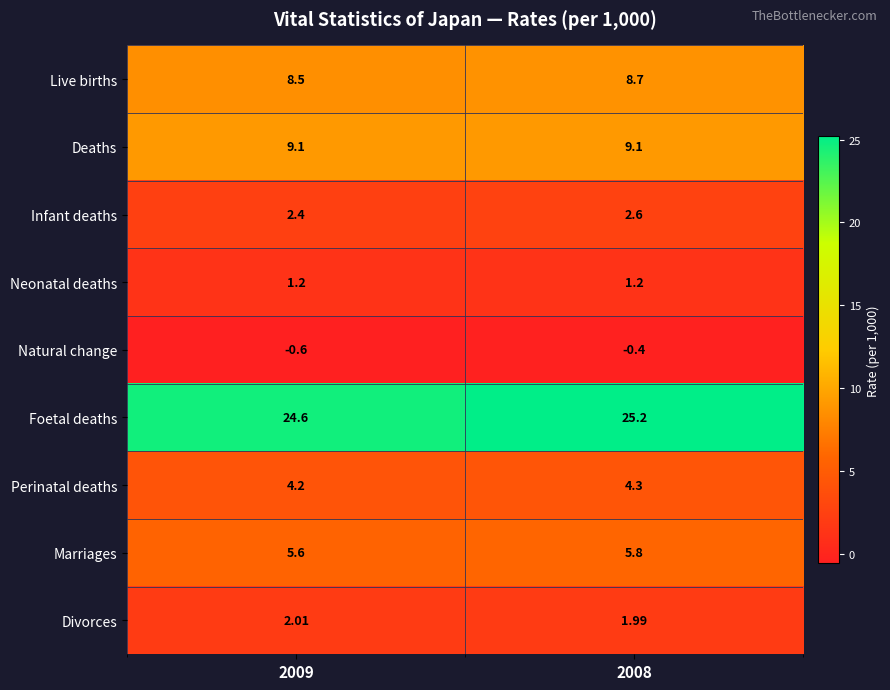

Rank the series by their maximum value, from lowest to highest.

Natural change, Neonatal deaths, Divorces, Infant deaths, Perinatal deaths, Marriages, Live births, Deaths, Foetal deaths